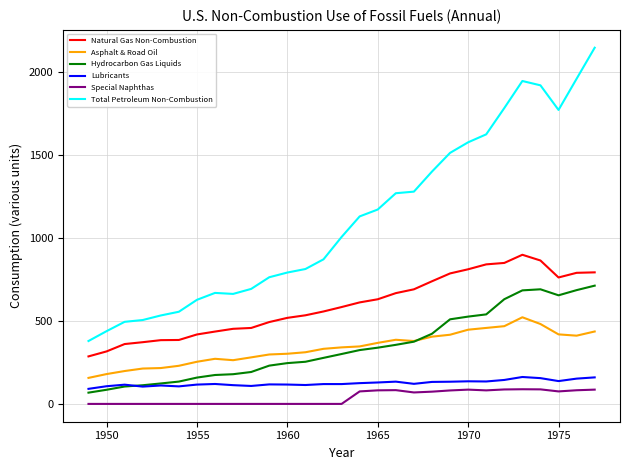

Which series has the largest total across all categories?

Total Petroleum Non-Combustion